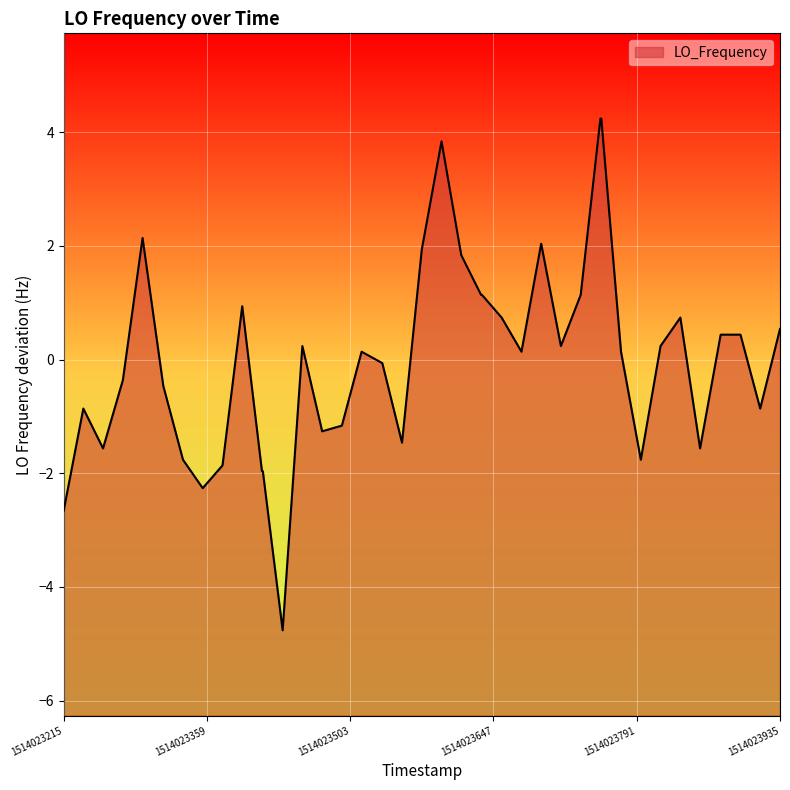

True or false: the data shows -2.7 at 1514023215.

True